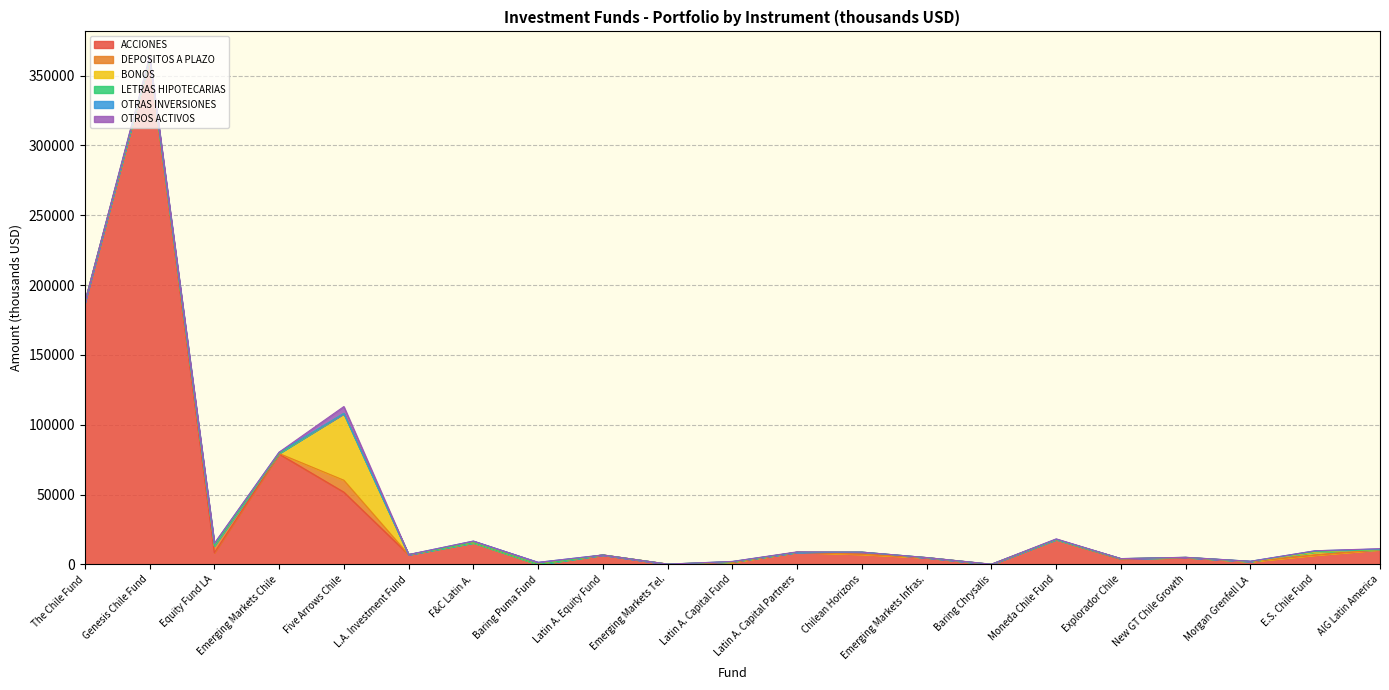

Between The Chile Fund and Latin A. Capital Fund, which series saw the biggest shift?

ACCIONES